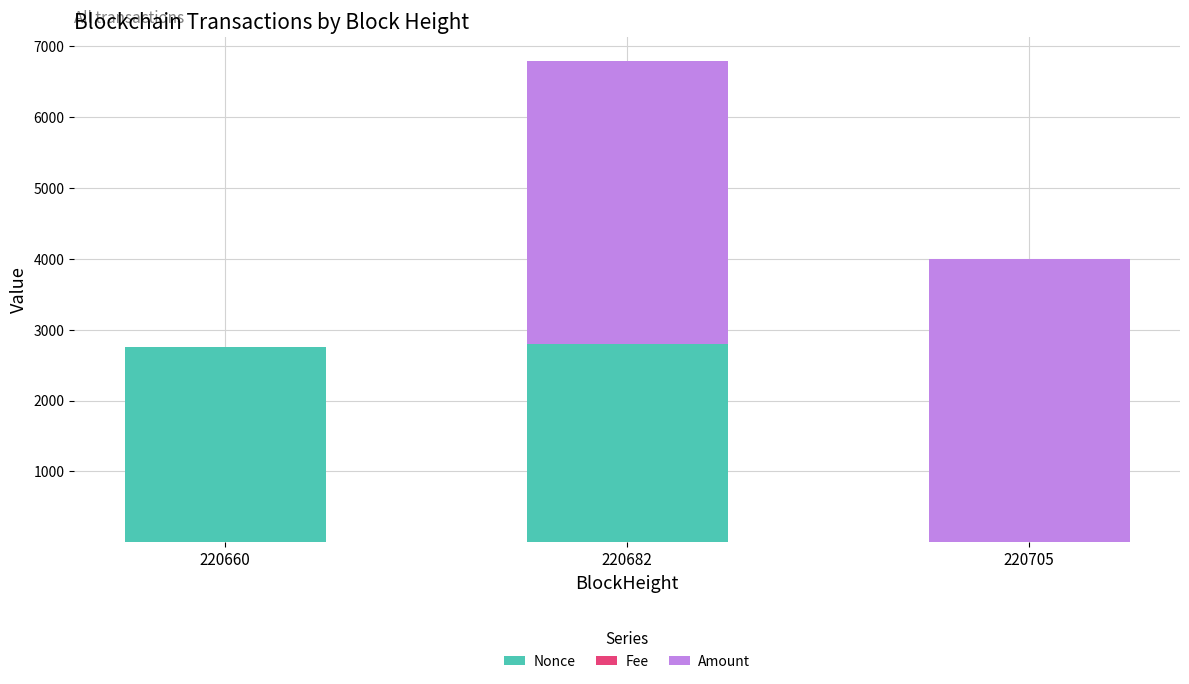

At which category is the sum across all series the highest?

220682